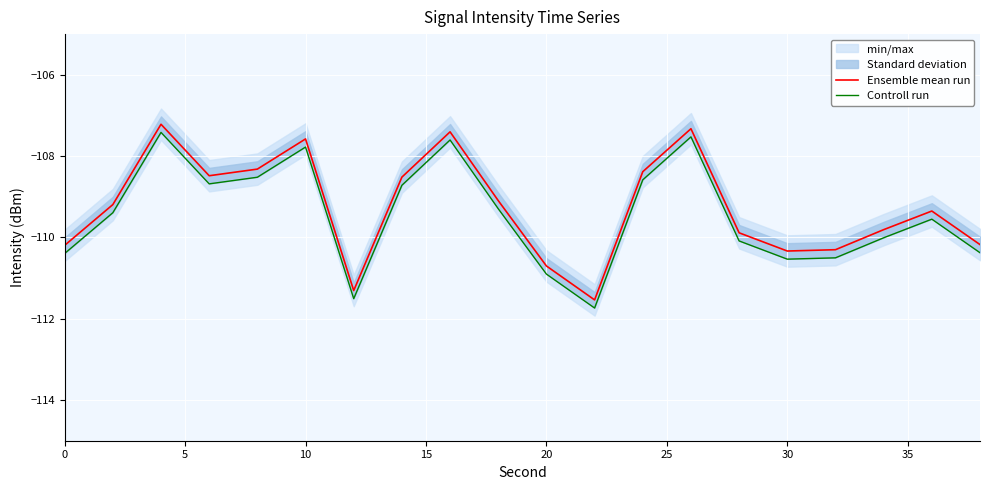

At how many categories does at least one series exceed -108?

4